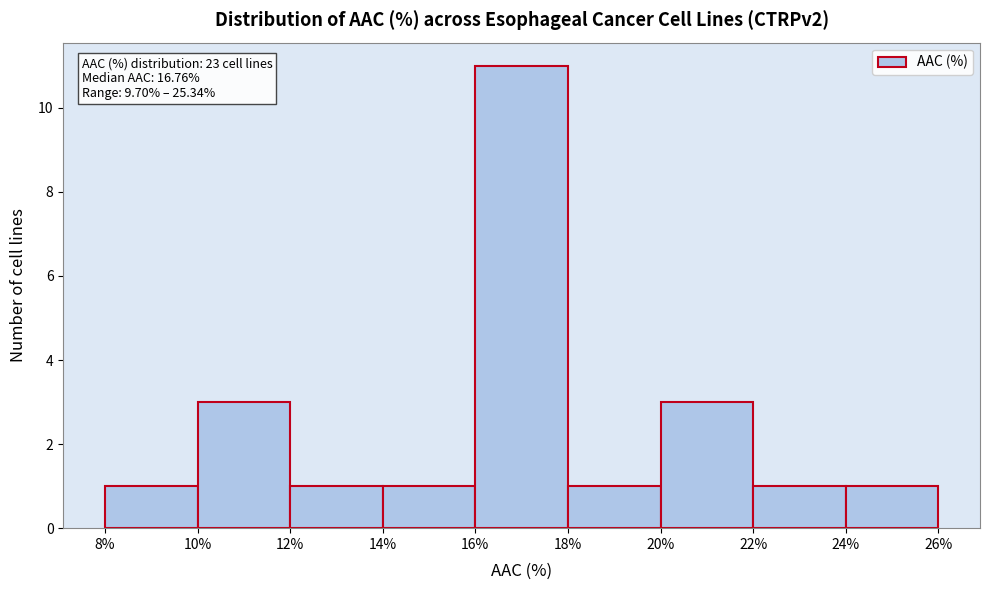

Over which range of the x-axis is the bar tallest?

16% to 18%